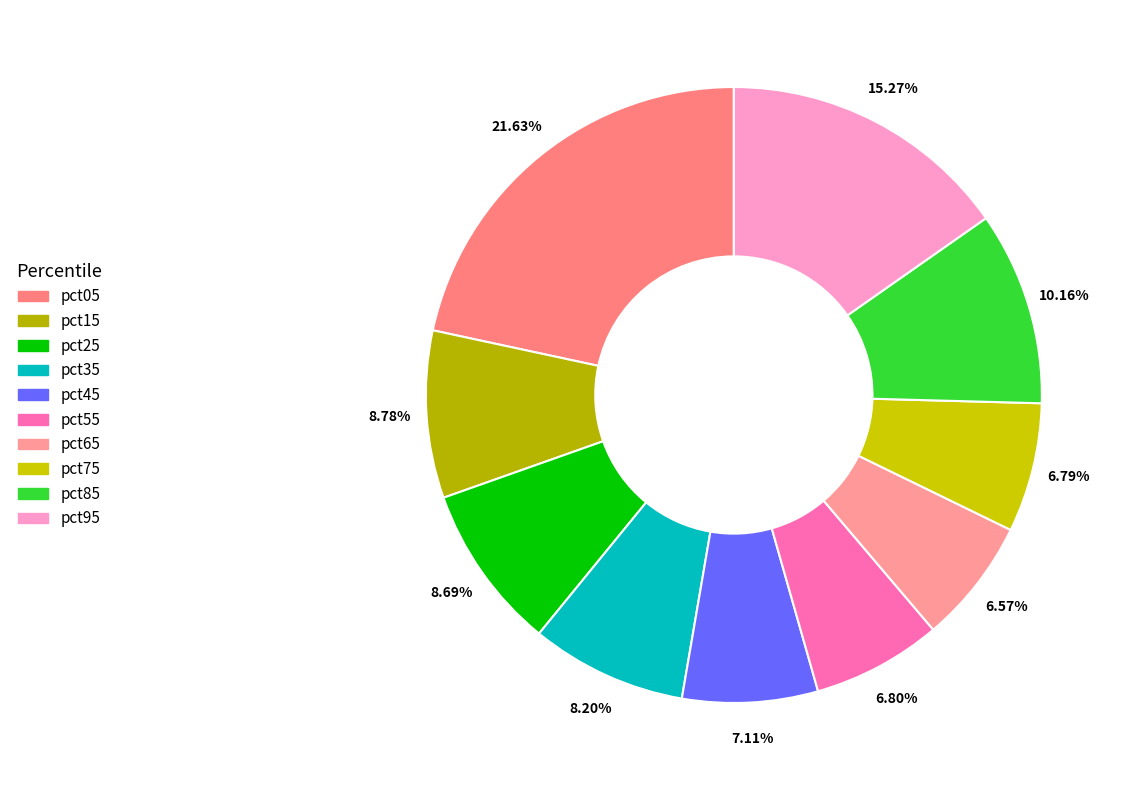

Rank the categories by value from lowest to highest.

pct65, pct75, pct55, pct45, pct35, pct25, pct15, pct85, pct95, pct05